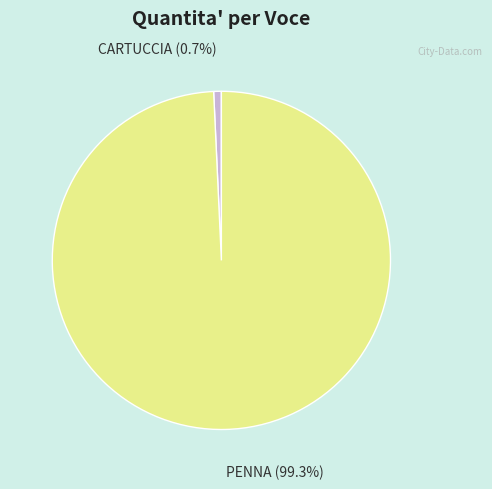

Does CARTUCCIA represent more than half of the total?

No